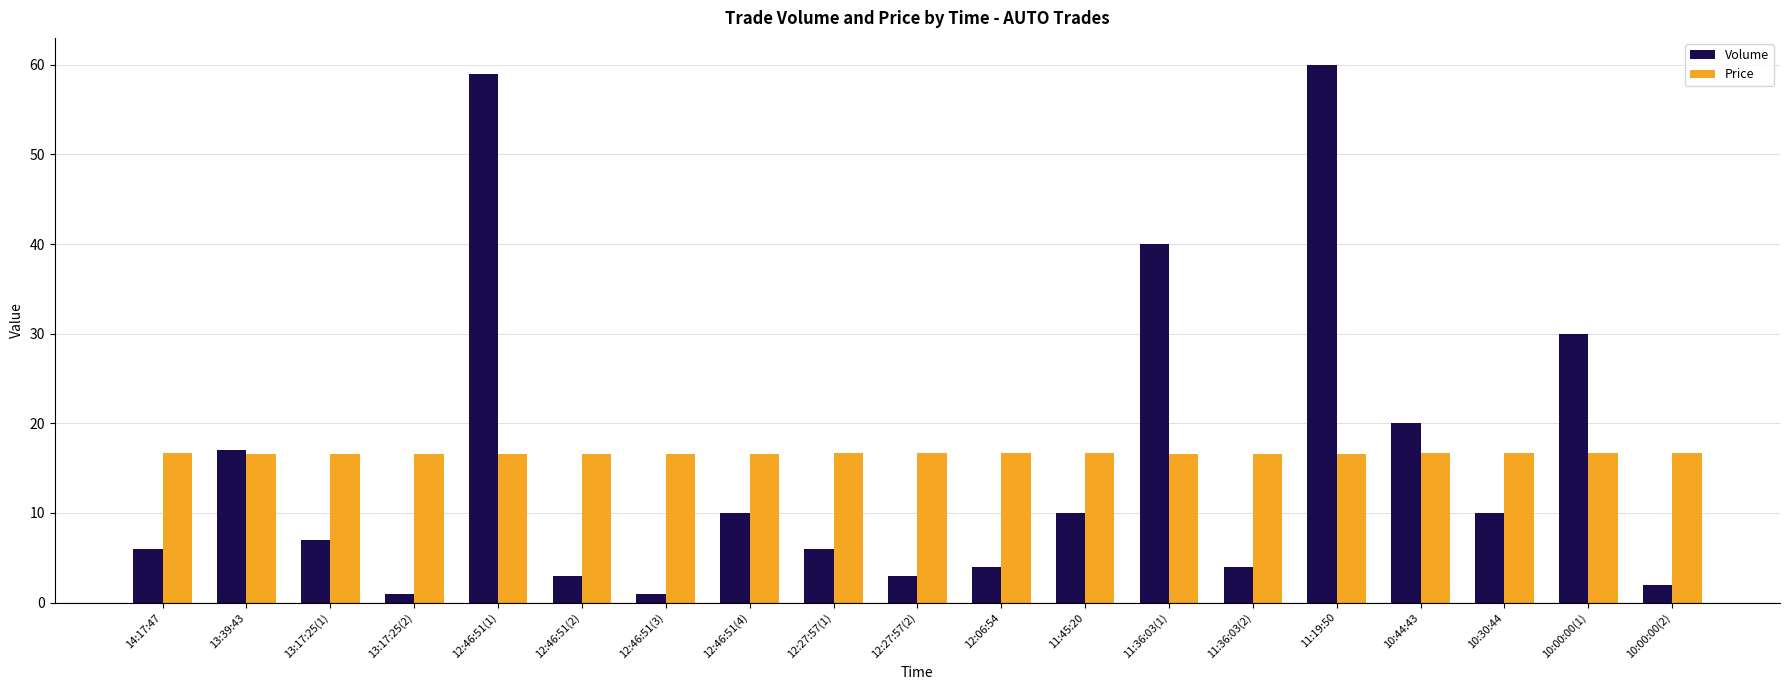

Where is Volume nearest to the value 30?

10:00:00(1)